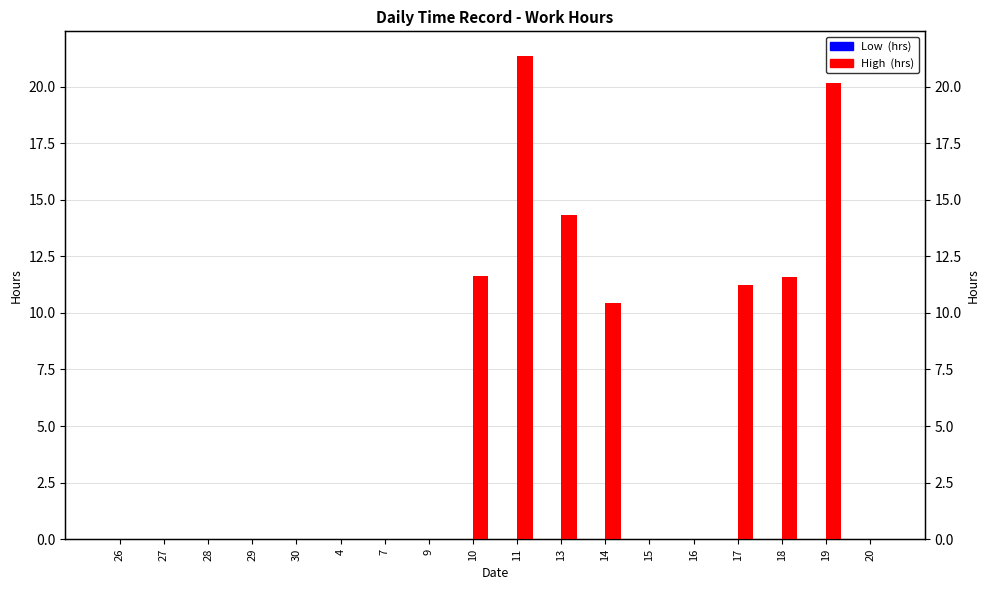

Is it true that High  (hrs) equals 11.2 at 17?

True